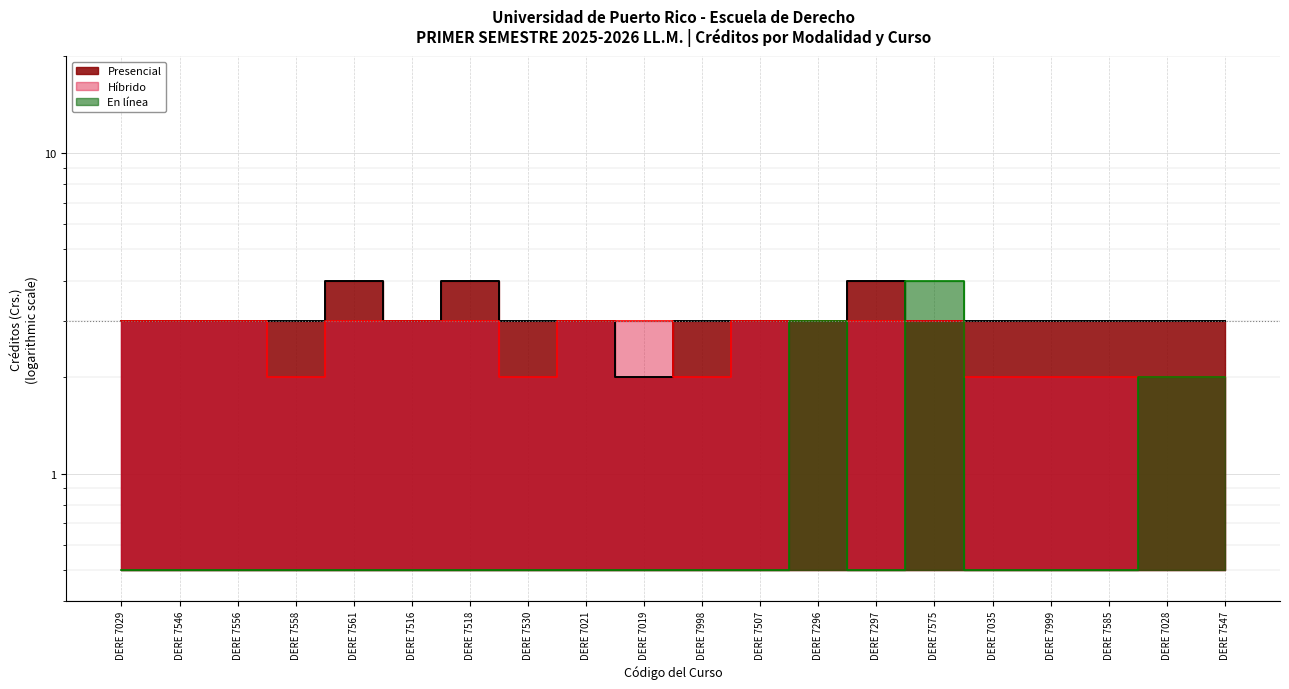

In Híbrido, how many points are lower than both neighbors (excluding endpoints)?

3